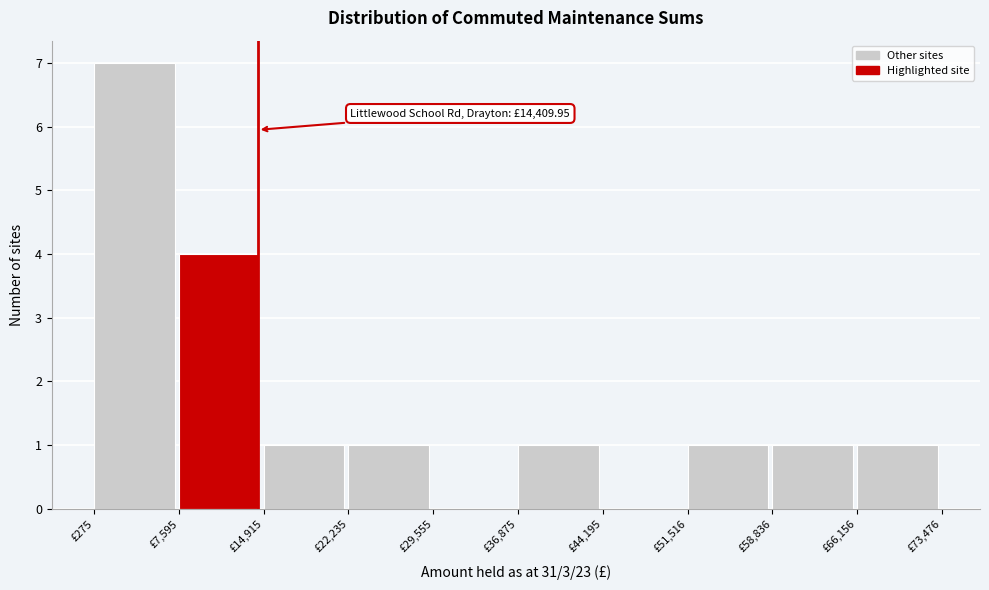

Which range on the x-axis has the tallest bar?

0 to 8000